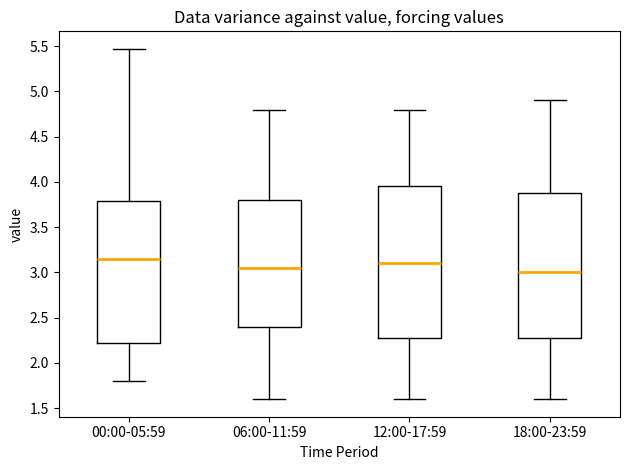

Which box has the highest median line?

00:00-05:59